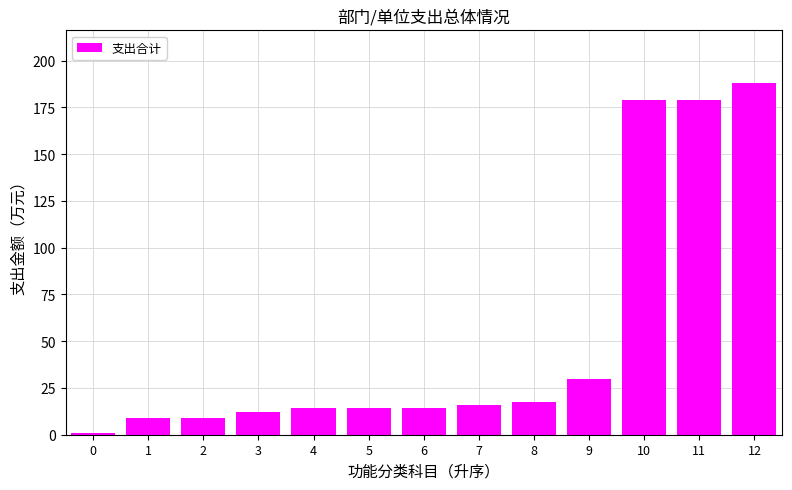

What is the difference between the values at 3 and 4?

1.9